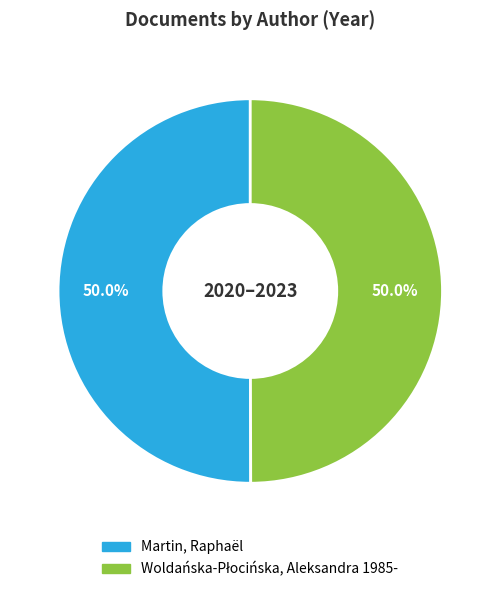

Rank the categories by value from highest to lowest.

Martin, Raphaël, Woldańska-Płocińska, Aleksandra 1985-